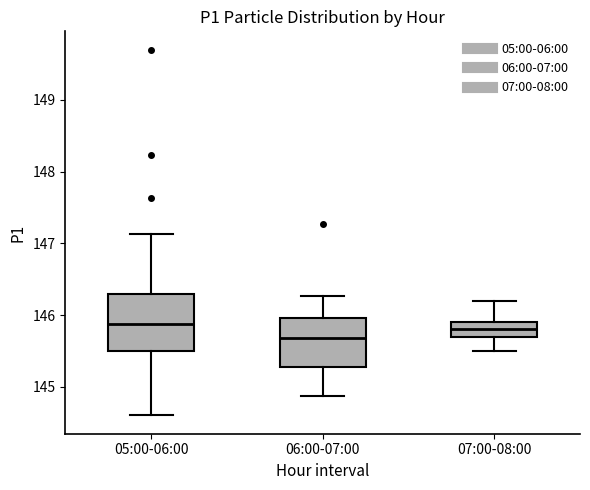

Reading left to right, read every box against the y-axis: the position of its median line, the range the box covers, and the ends of its whiskers. The values are not printed on the chart, so give them approximately, as read against the axis.

05:00-06:00: median 145.9, box 145.5 to 146.3, whiskers 144.6 to 147.1
06:00-07:00: median 145.7, box 145.3 to 146.0, whiskers 144.9 to 146.3
07:00-08:00: median 145.8, box 145.7 to 145.9, whiskers 145.5 to 146.2